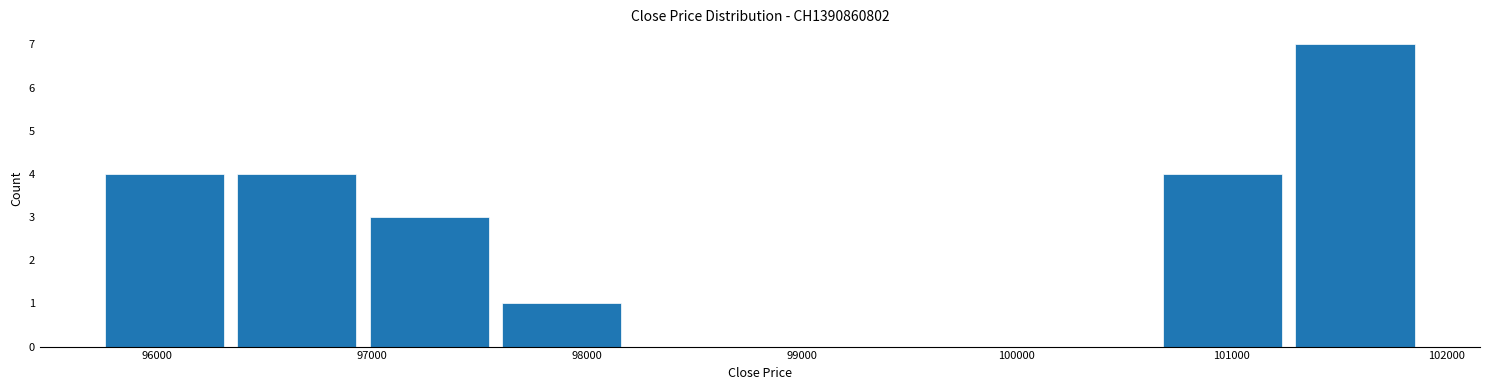

Reading left to right, list every bar in this chart as the range it spans on the x-axis followed by its height. Neither the bar edges nor the heights are printed on the chart, so give them approximately, as read against the axes.

95700 to 96300: 4
96300 to 97000: 4
97000 to 97600: 3
97600 to 98200: 1
98200 to 98800: 0
98800 to 99400: 0
99400 to 100000: 0
100000 to 100700: 0
100700 to 101300: 4
101300 to 101900: 7